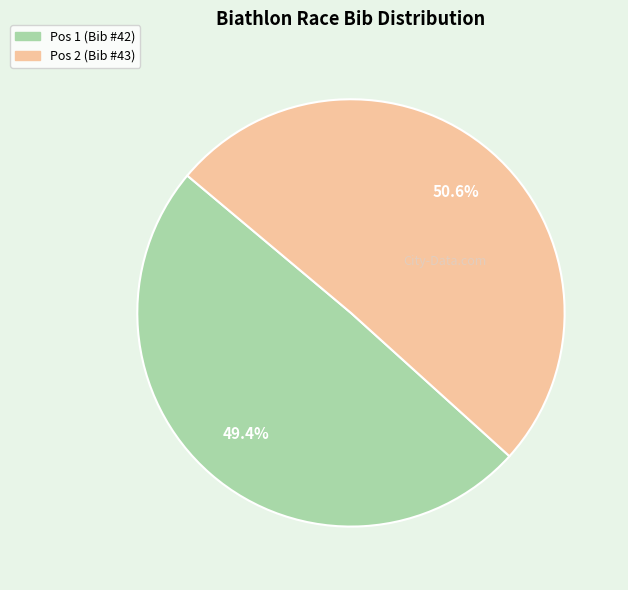

Is there any slice that represents more than half of the pie?

Yes